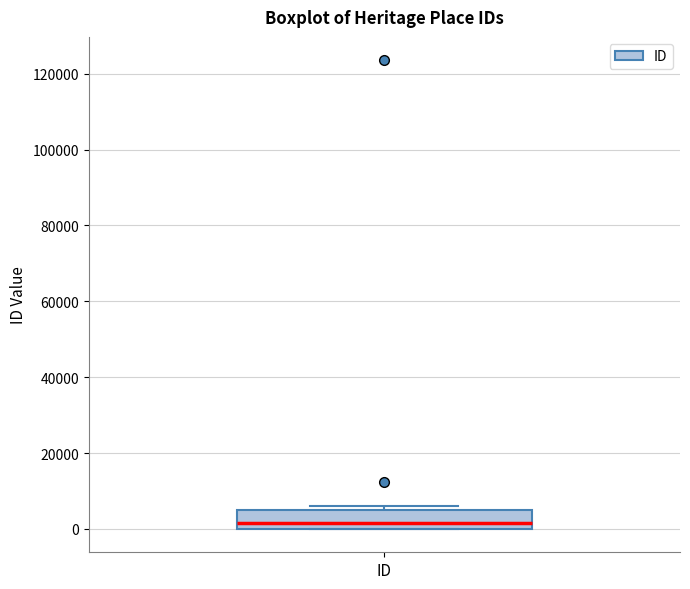

Read this box plot against the y-axis: the position of the median line, the range covered by the box, and the ends of both whiskers. The values are not printed on the chart, so give them approximately, as read against the axis.

median 2000, box 0 to 4000, whiskers 0 to 6000